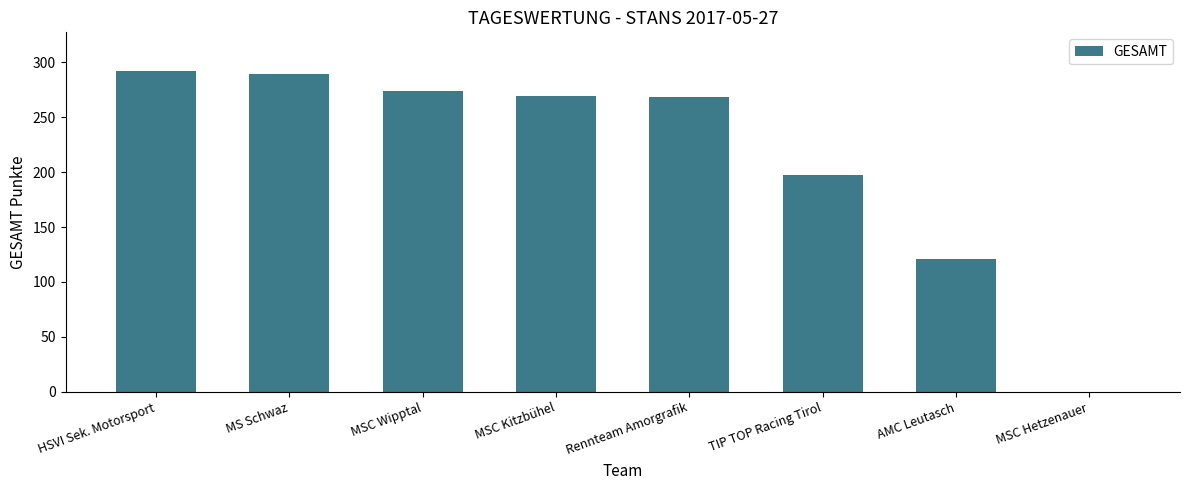

Between Rennteam Amorgrafik and MSC Hetzenauer, which is larger?

Rennteam Amorgrafik